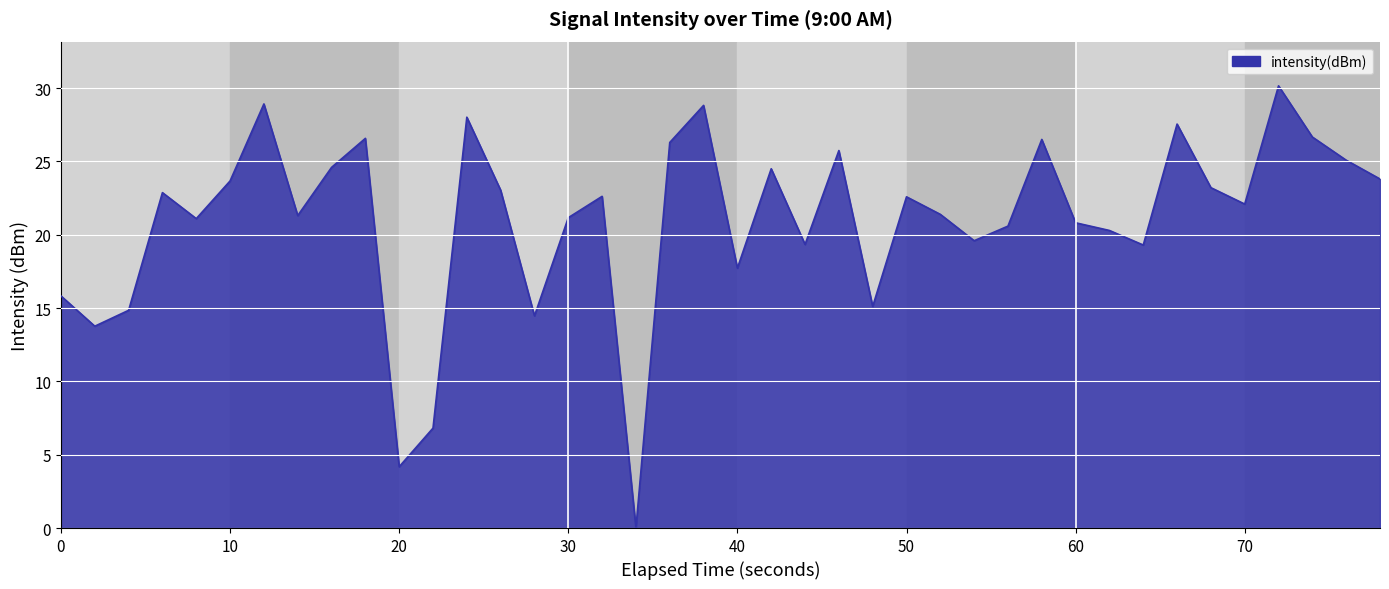

What is the difference between the maximum and minimum values?

30.2